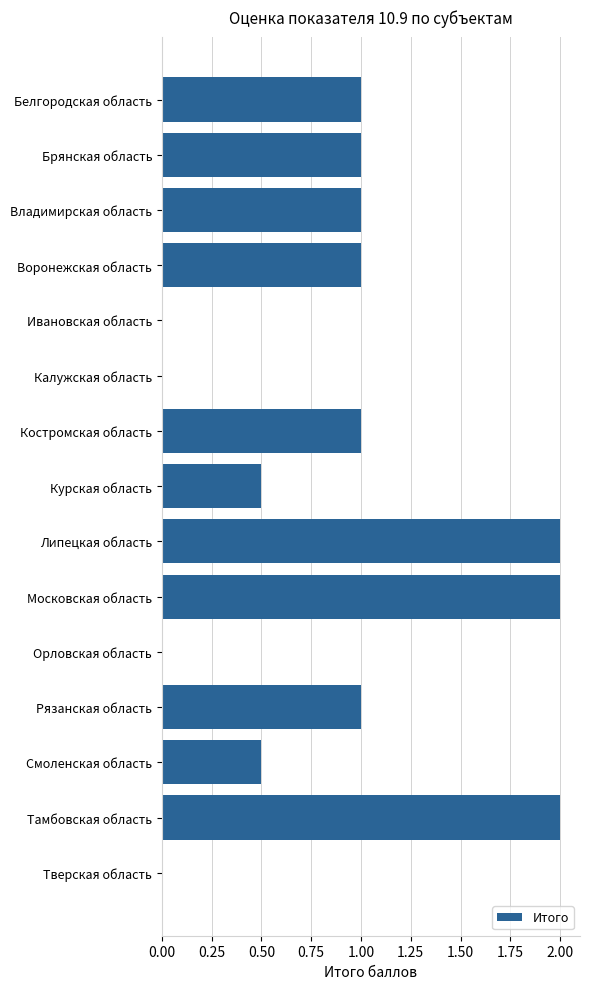

What is the sum of all values?

13.0